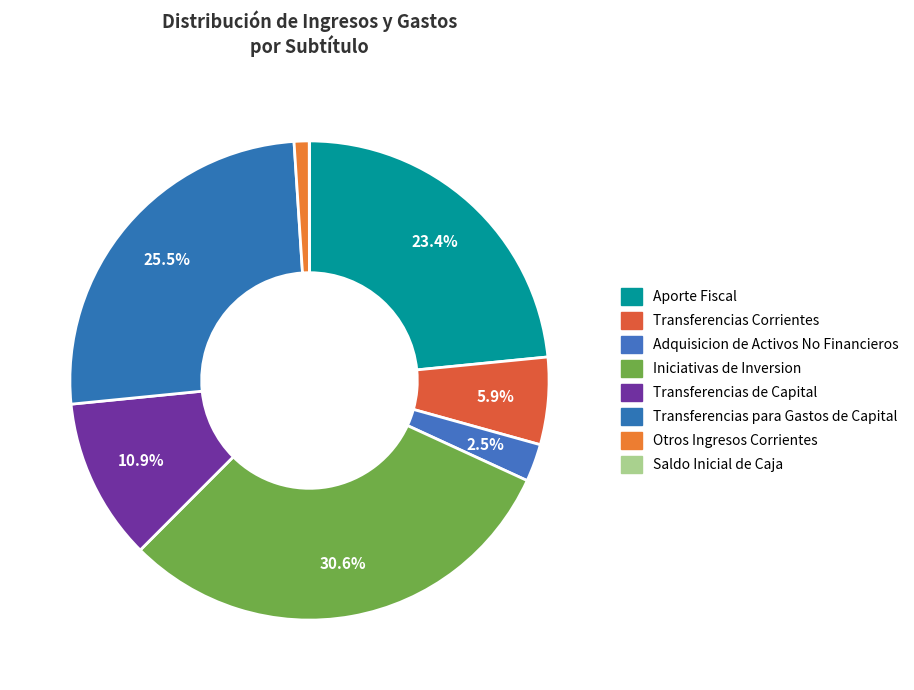

Which category has the biggest portion of the pie?

Iniciativas de Inversion